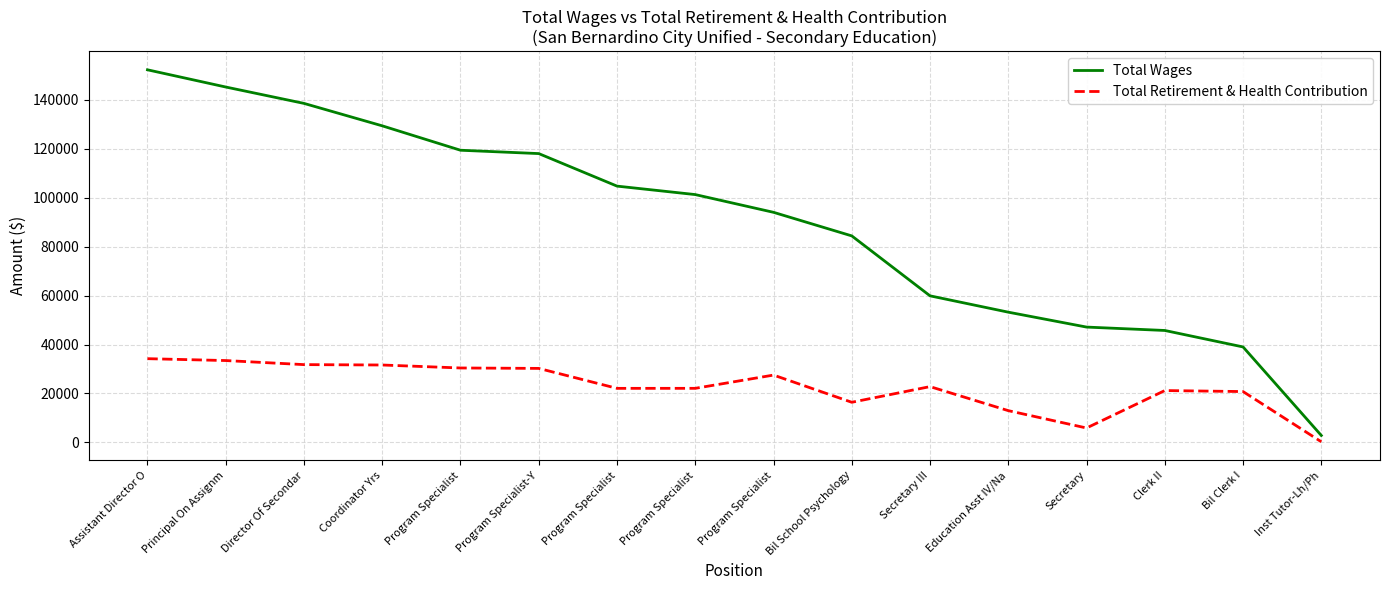

Which label corresponds to the smallest value in the chart?

Inst Tutor-Lh/Ph